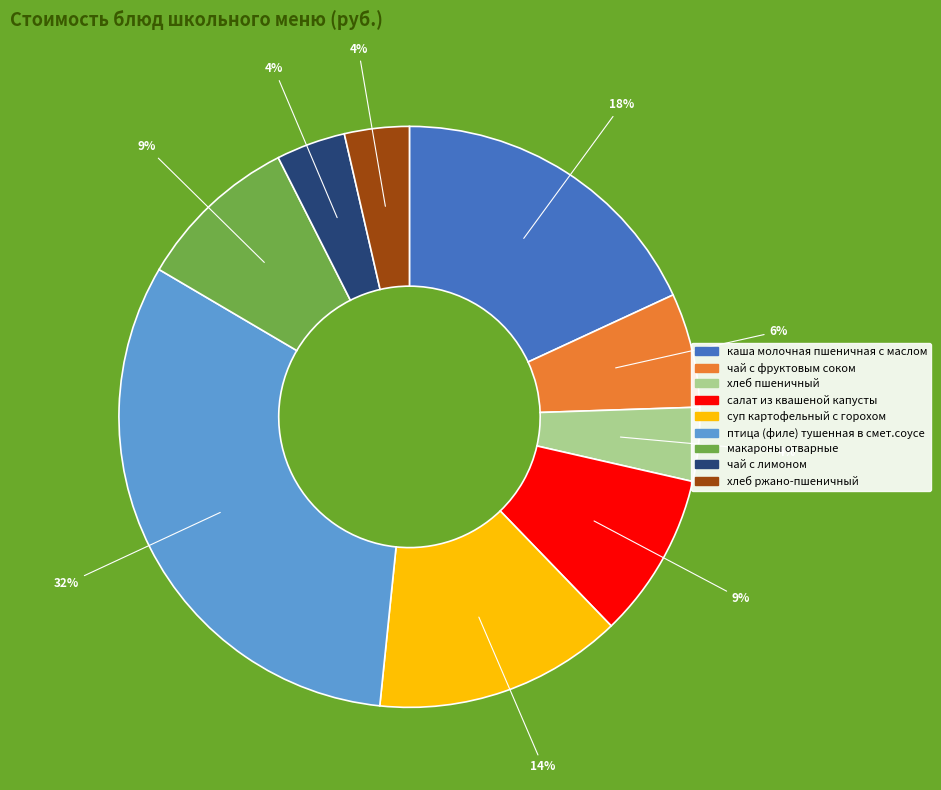

To the nearest percent, what is the difference between the чай с фруктовым соком and хлеб пшеничный slice percentages?

2%